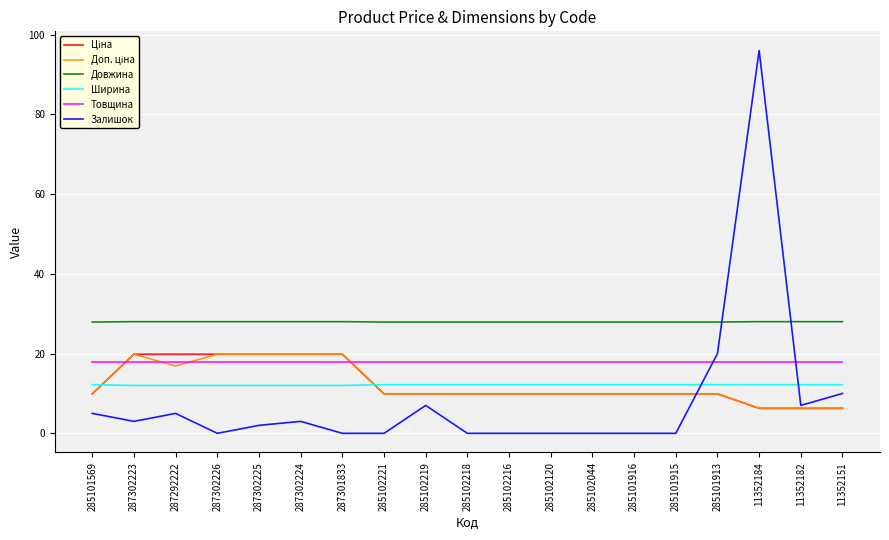

At how many categories does at least one series exceed 85?

1